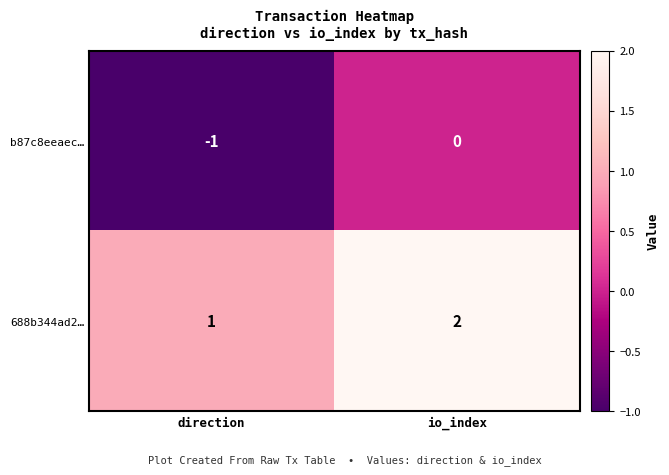

Where is 688b344ad2… nearest to the value 1?

direction